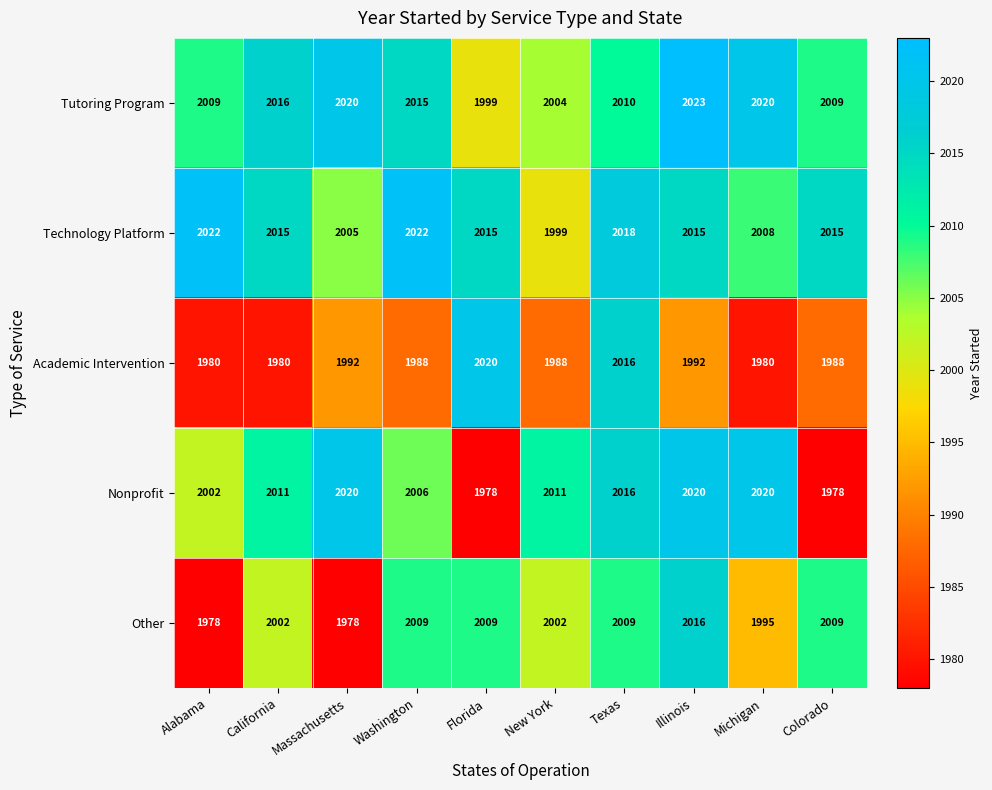

True or false: Tutoring Program has a value of 2023 at Illinois.

True